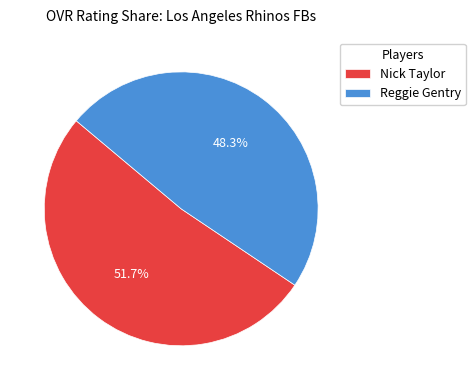

The Nick Taylor slice represents 42% of the pie. True or false?

False